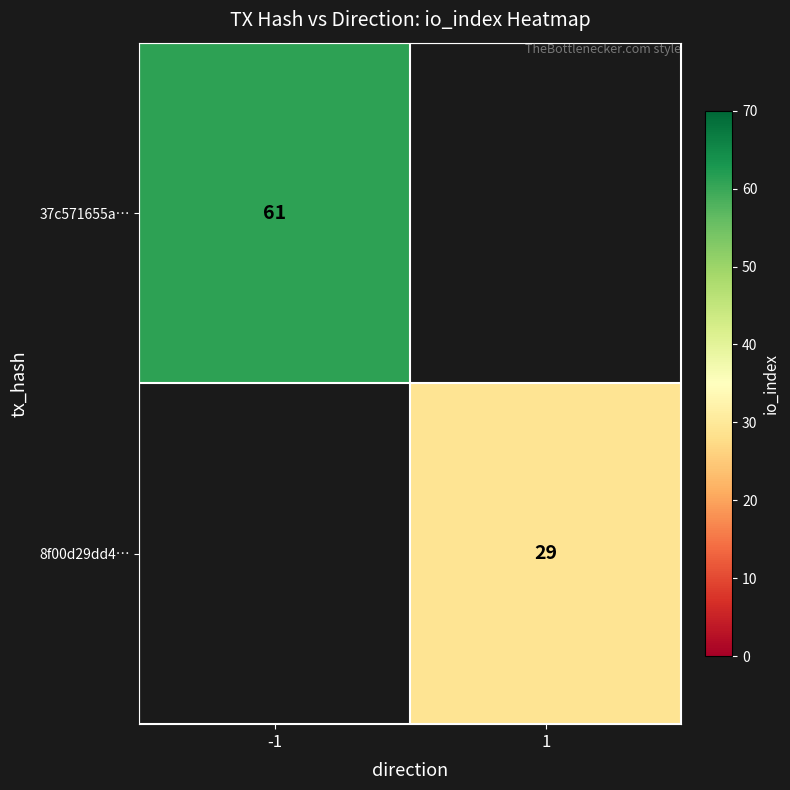

The value of 37c571655a… at -1 is 61. True or false?

True